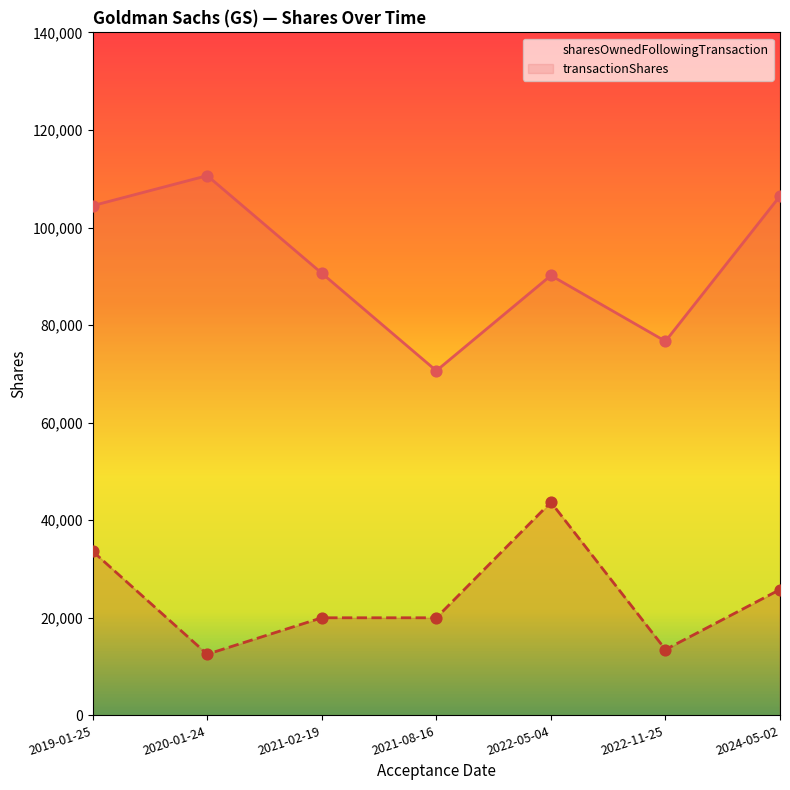

Which series reaches the minimum Y coordinate?

transactionShares